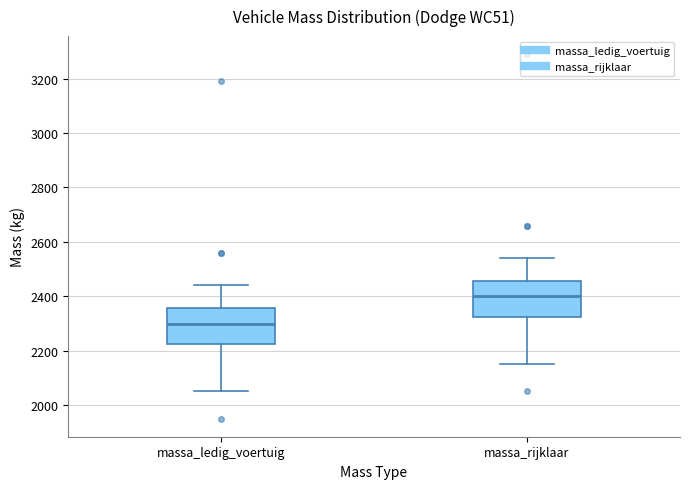

Reading left to right, transcribe this box plot: for each box, give where its median line is, the range the box spans, and where its two whiskers end, as read against the y-axis. The values are not printed on the chart, so give them approximately, as read against the axis.

massa_ledig_voertuig: median 2300, box 2220 to 2360, whiskers 2060 to 2440
massa_rijklaar: median 2400, box 2320 to 2460, whiskers 2160 to 2540